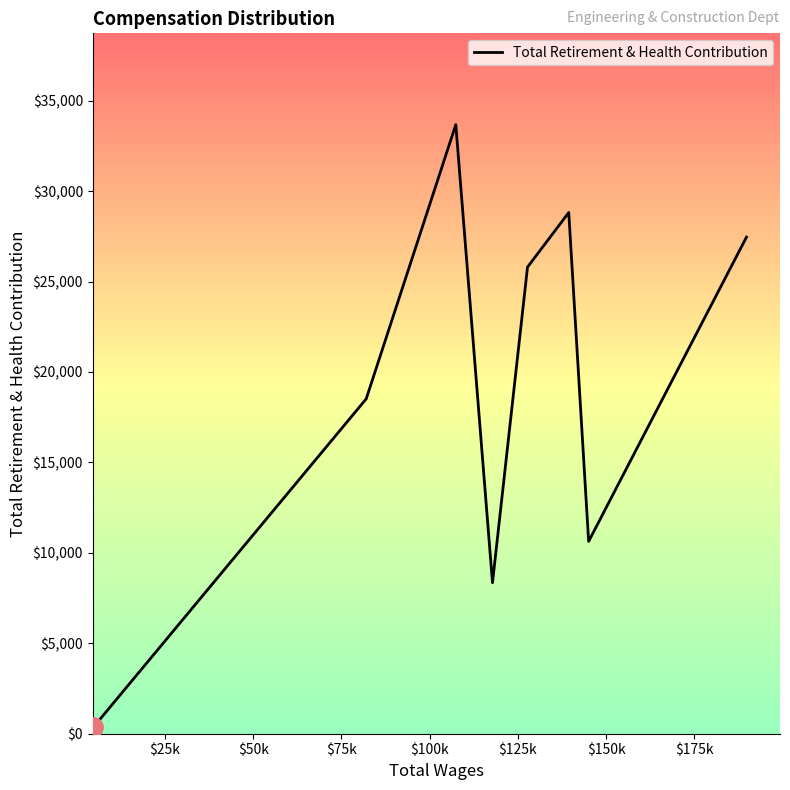

How many interior local valleys (lower than both neighbors) does the data have?

2